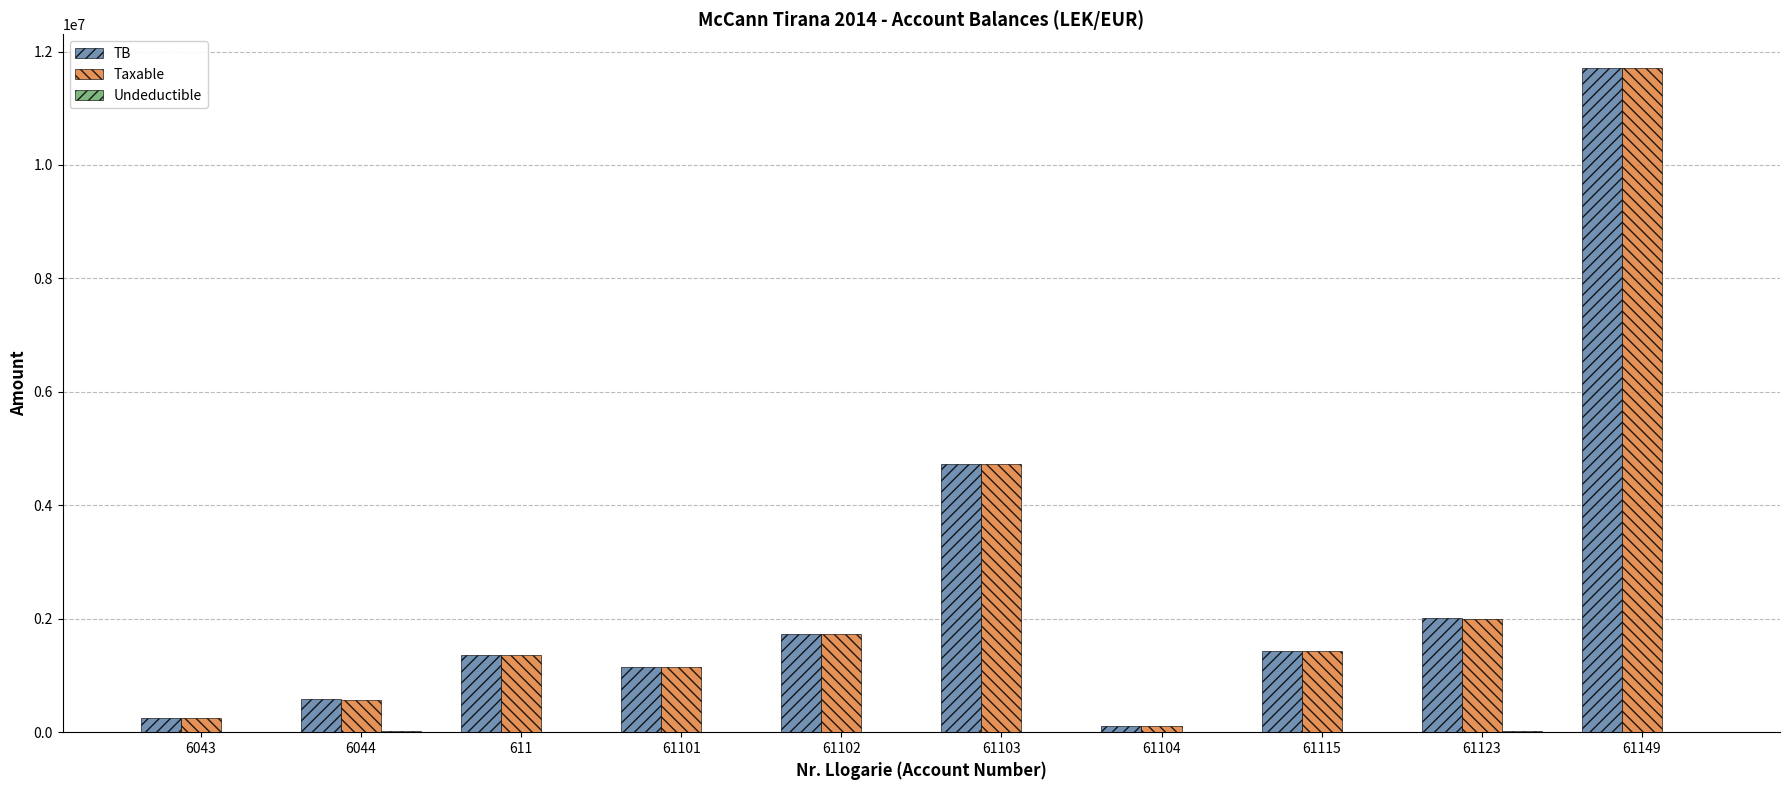

At which category is the sum across all series the highest?

61149